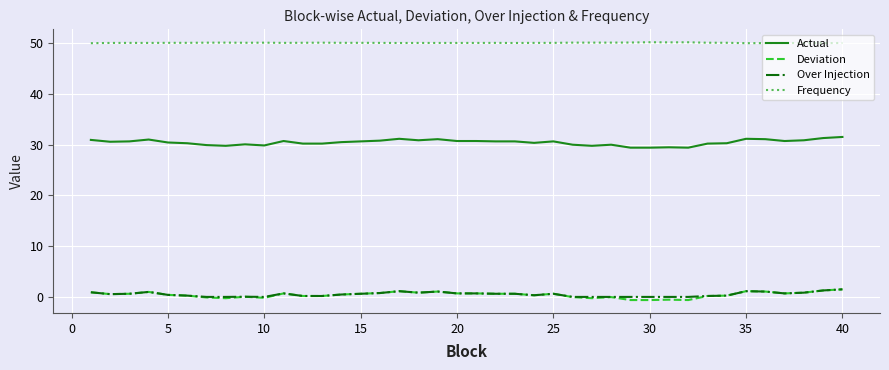

True or false: Over Injection and Actual cross at least once.

False